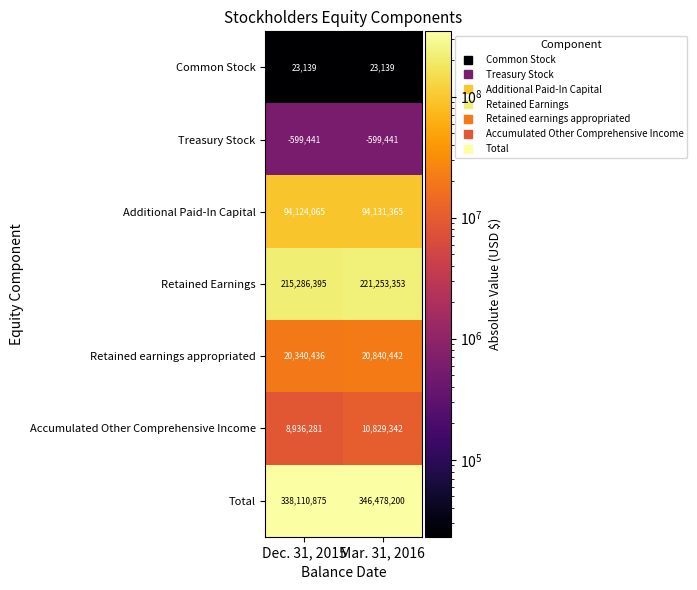

What is the difference between the Total values at Dec. 31, 2015 and Mar. 31, 2016?

8367325